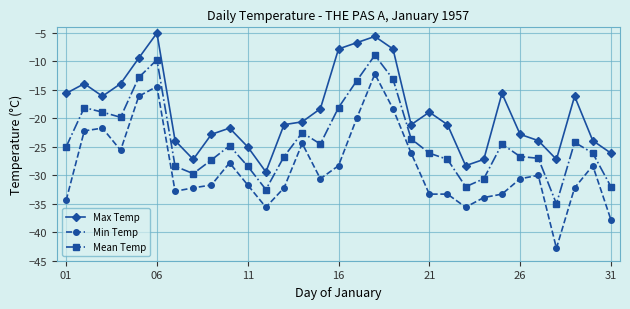

Rank the series by their average value, from lowest to highest.

Min Temp, Mean Temp, Max Temp